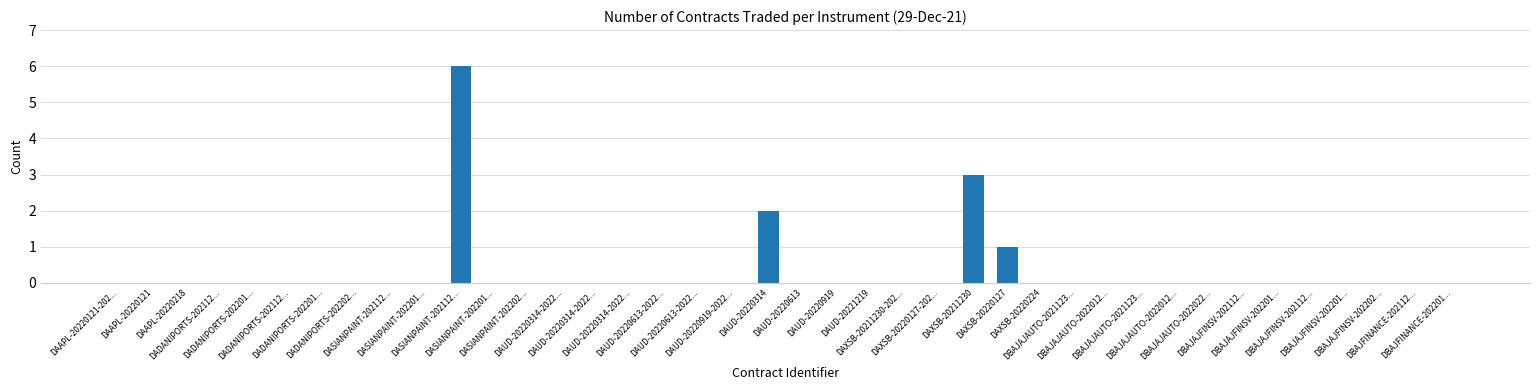

At which label is the value closest to 3?

DAXSB-20211230